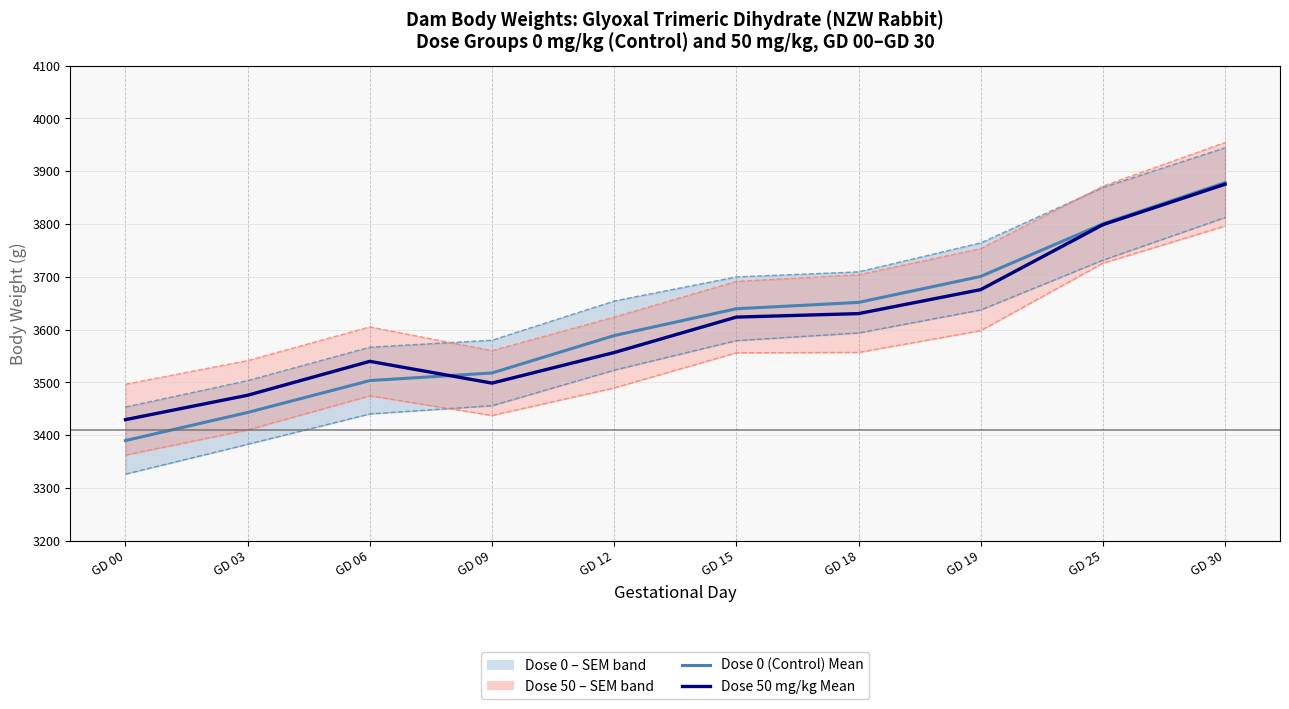

How many lines are shown in the chart?

6